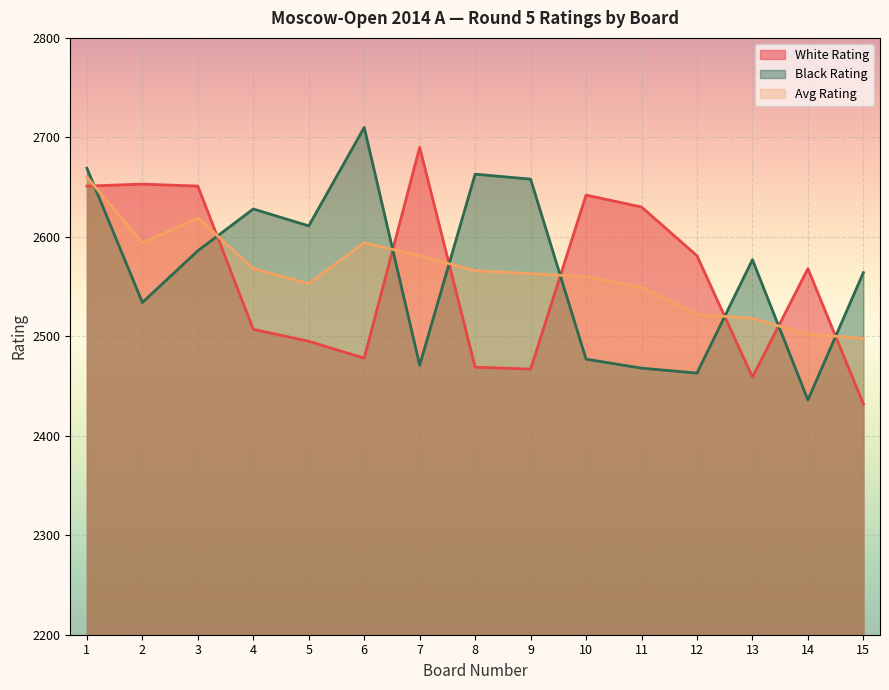

What is the difference between the maximum and minimum values in the Black Rating series?

274